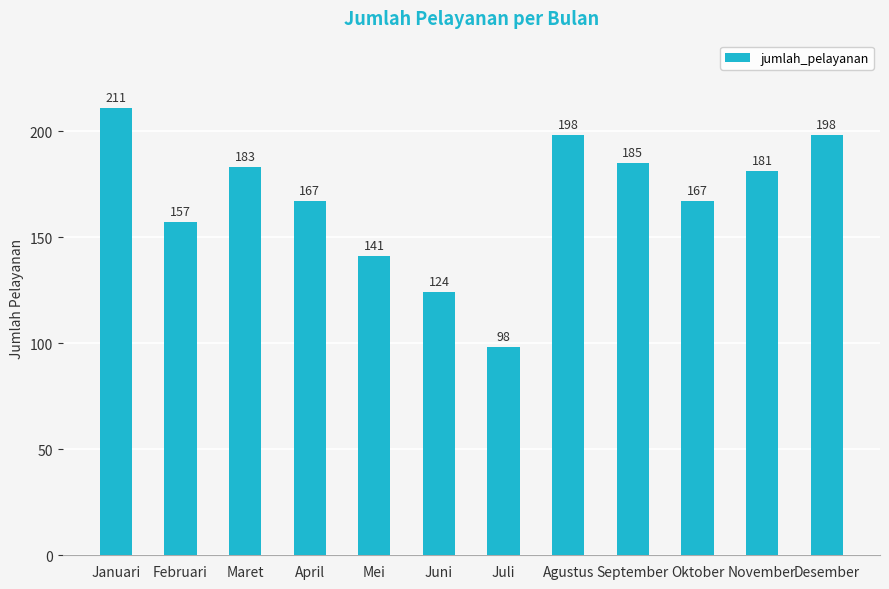

The value at September is 185. True or false?

True